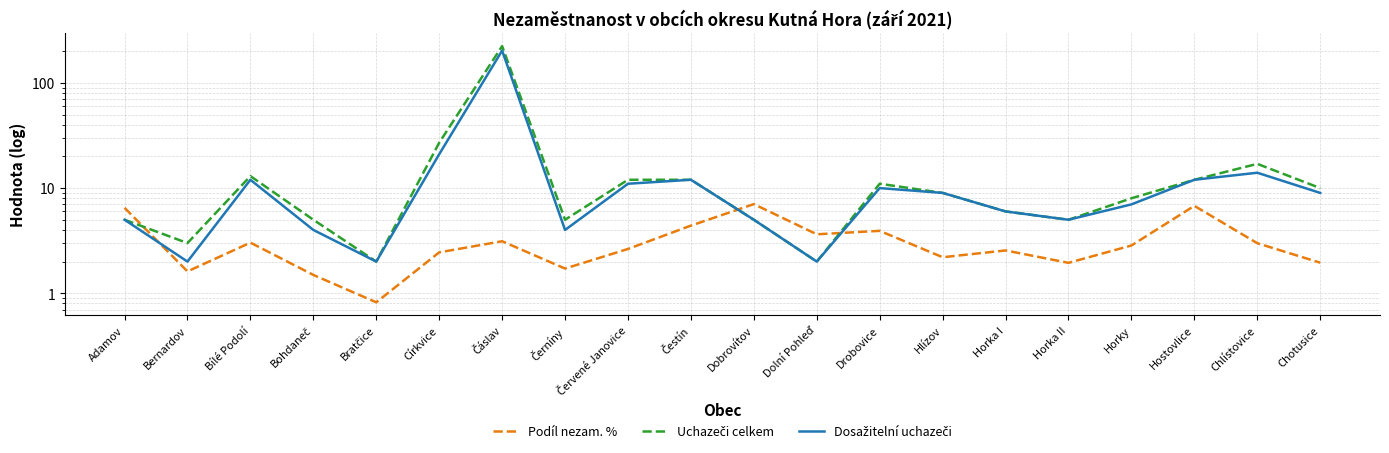

At which label does Podíl nezam. % reach its minimum?

Bratčice